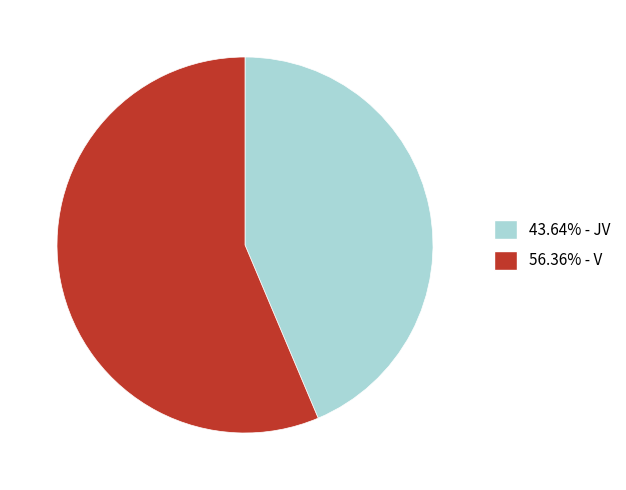

How many slices are in this pie chart?

2